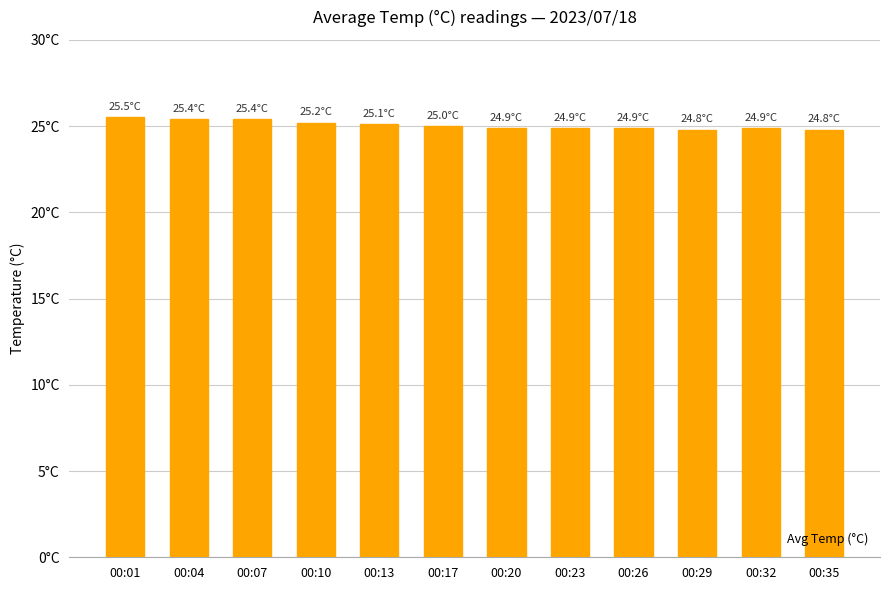

Does the chart contain any negative values?

No